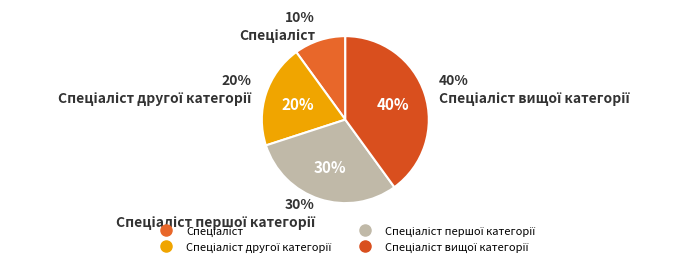

Count the number of slices in the pie.

4